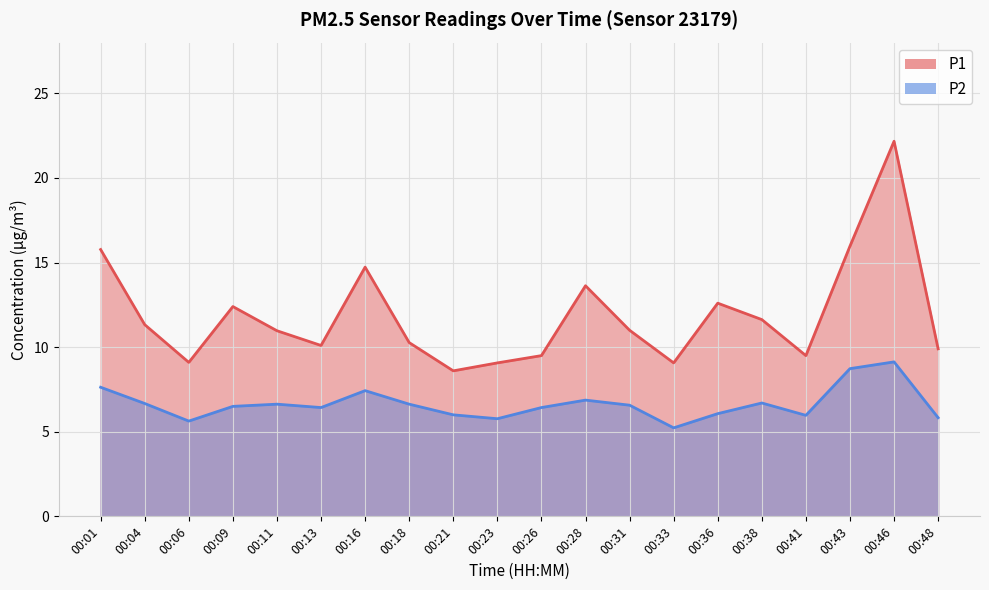

What is the difference between the second highest and minimum values in the P1 series?

7.4